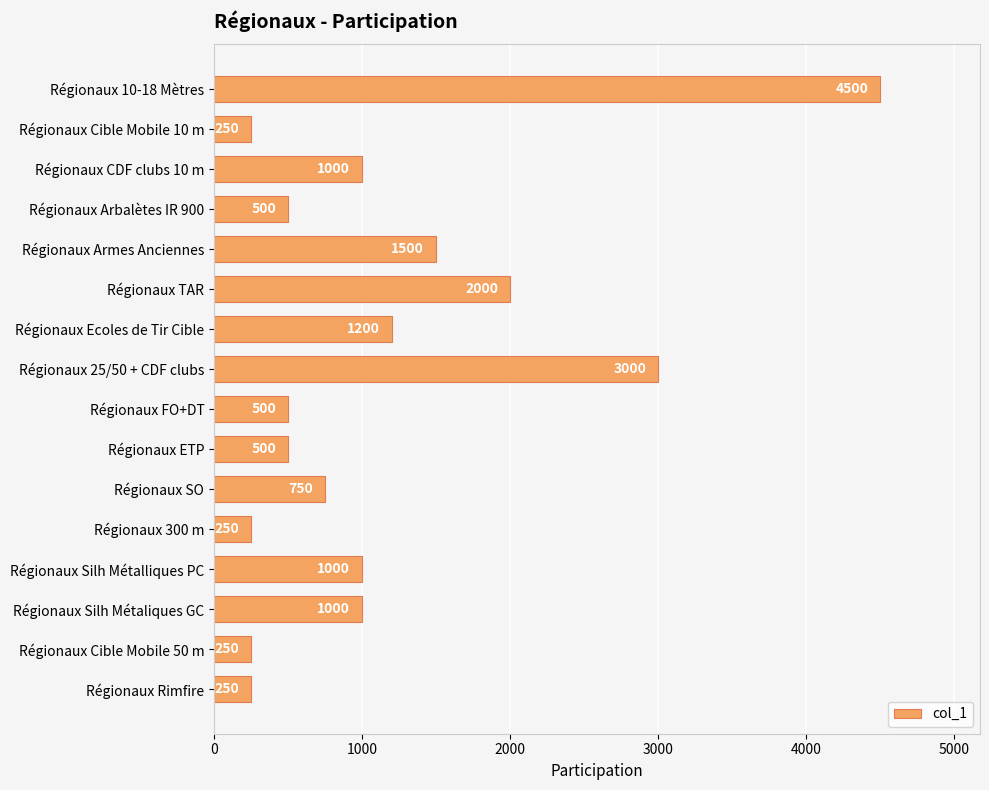

How many data points does each series have?

16